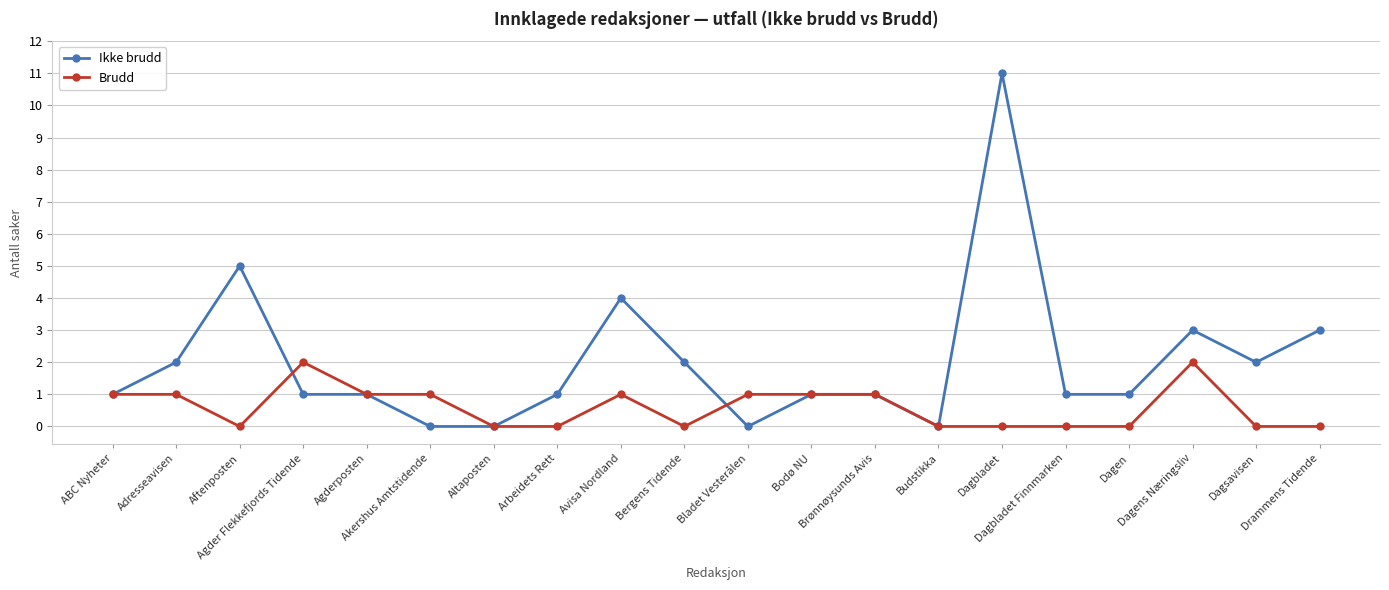

Which series changed the most between Akershus Amtstidende and Bodø NU?

Ikke brudd